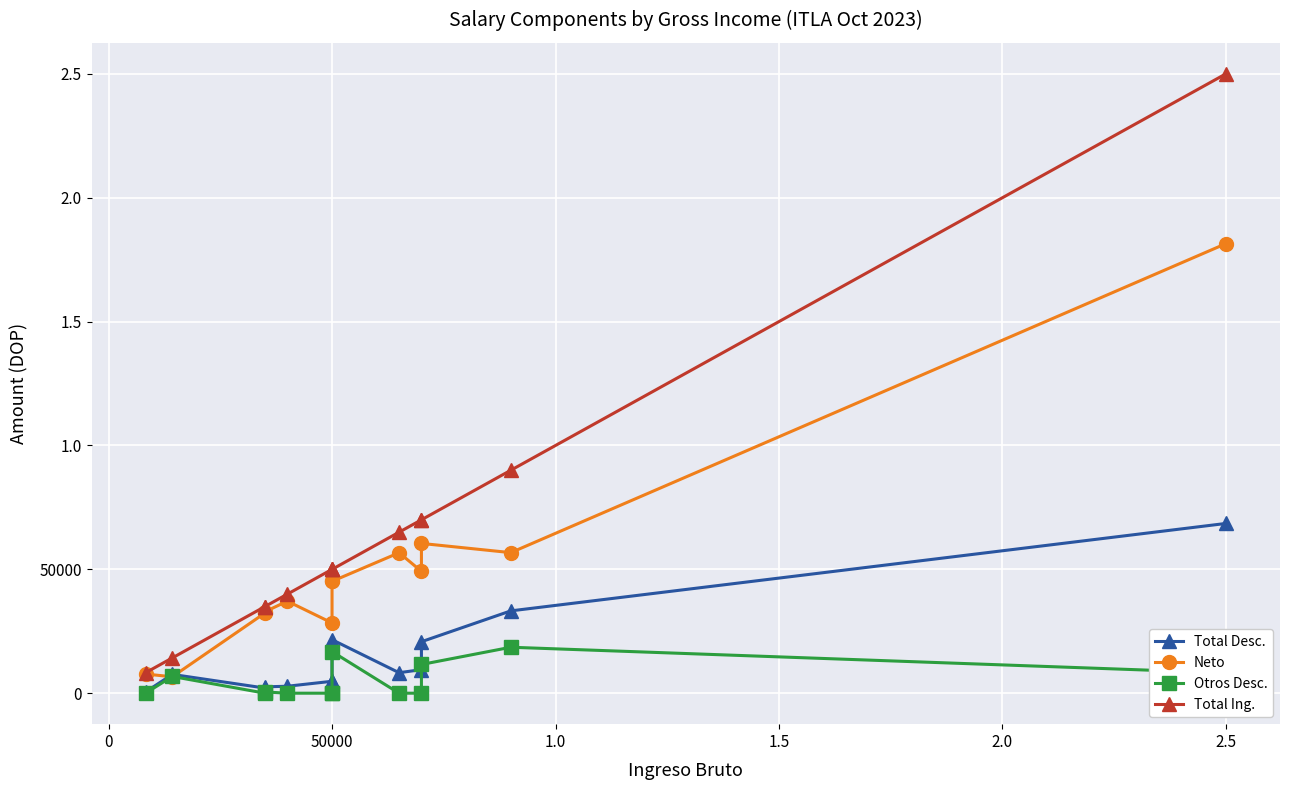

What is the difference between the second highest and minimum values in the Total Ing. series?

81720.0